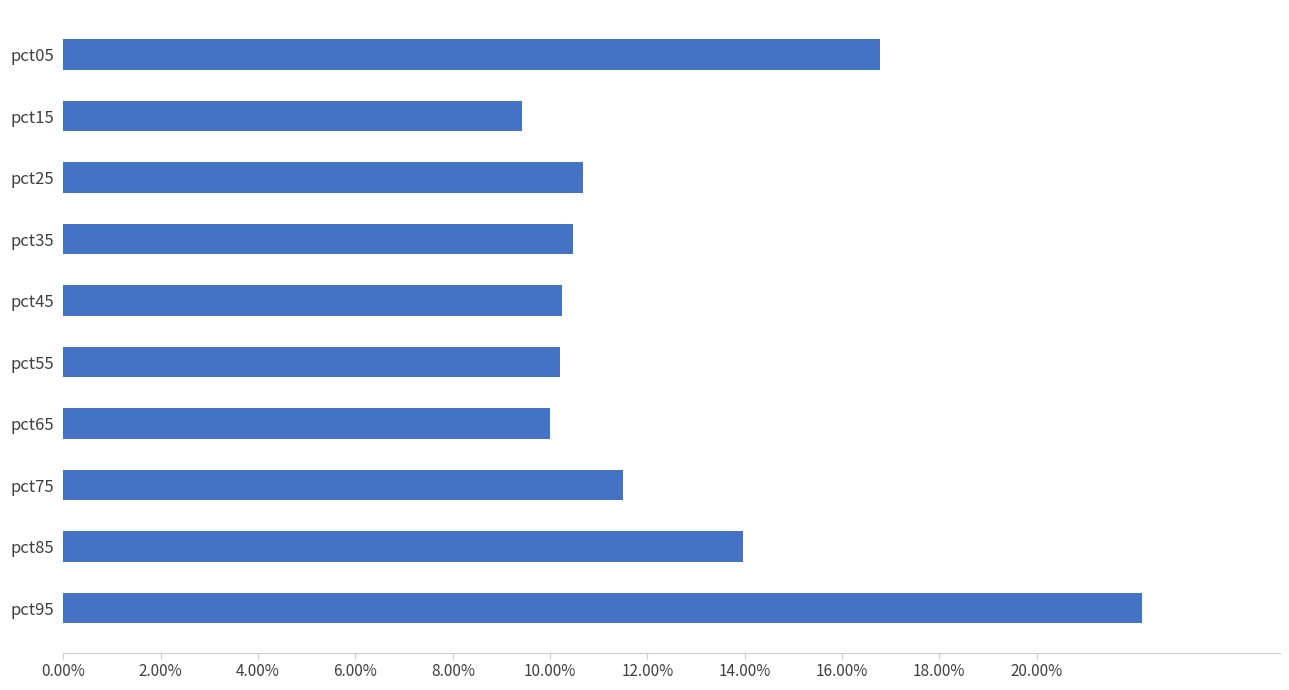

Does the chart contain stacked bars?

No